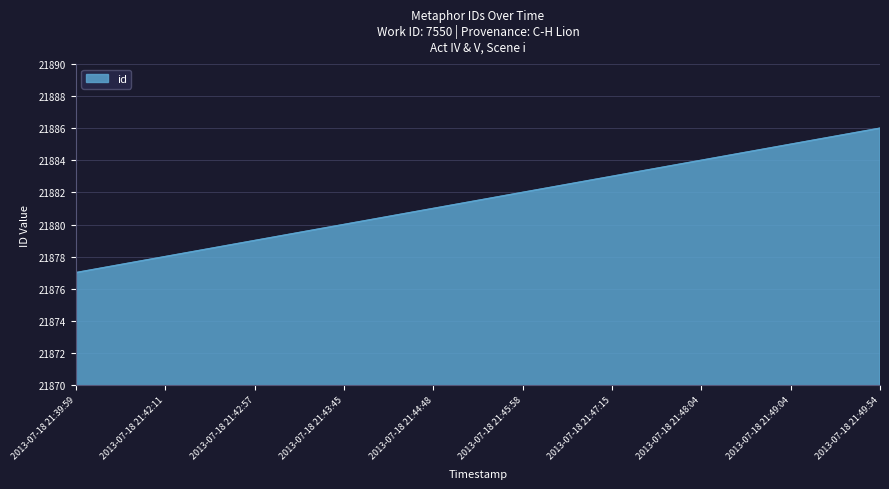

What is the smallest value displayed?

21877